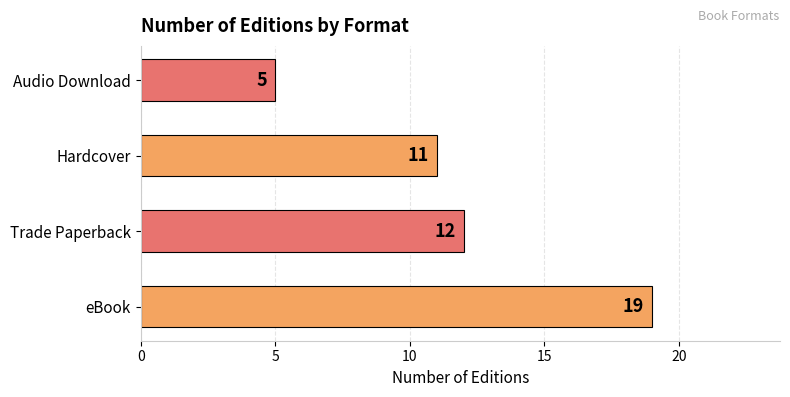

What is the difference between the second highest and second lowest values?

1